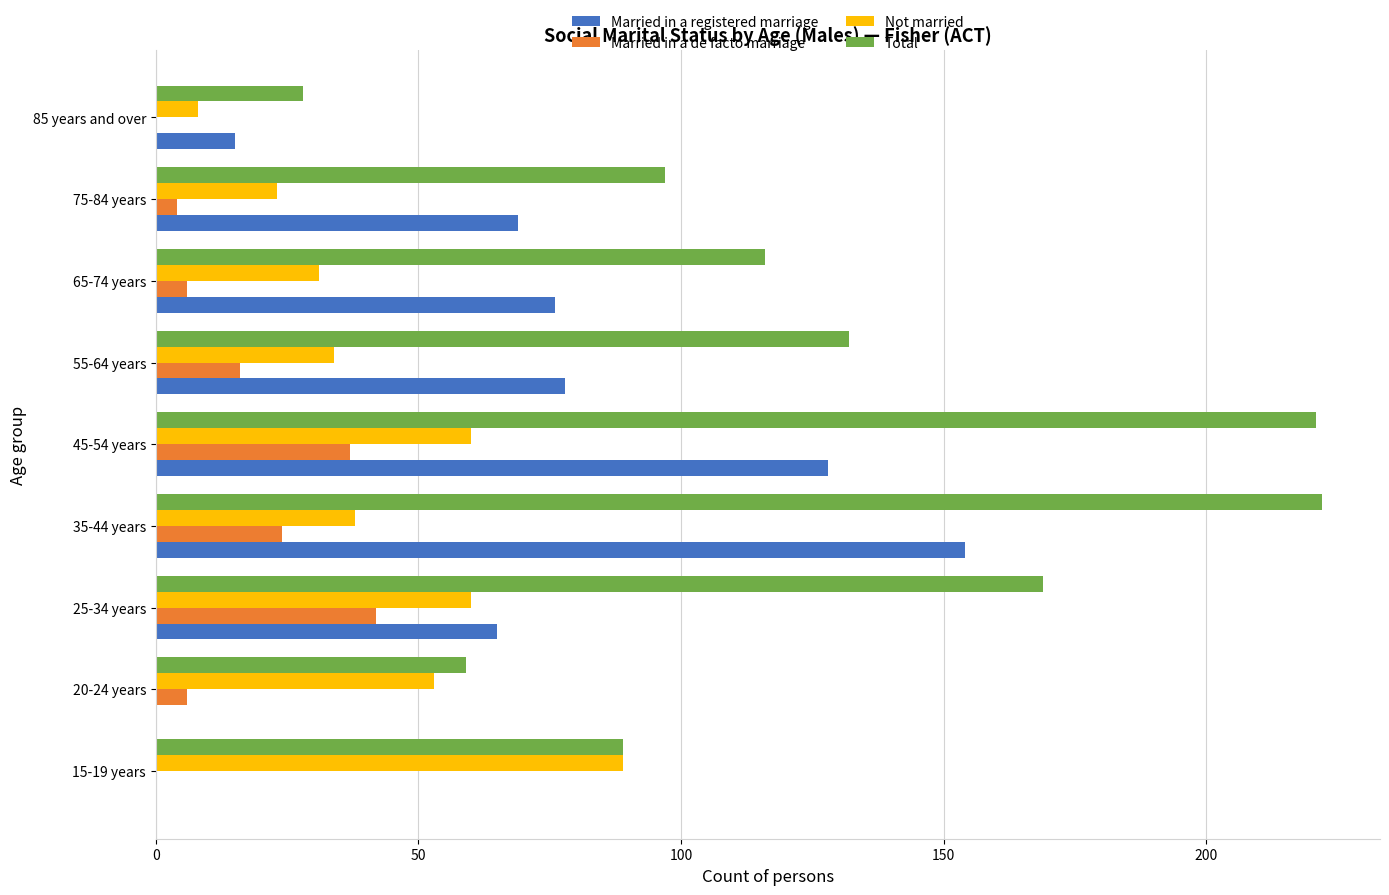

What is the greatest value displayed?

222